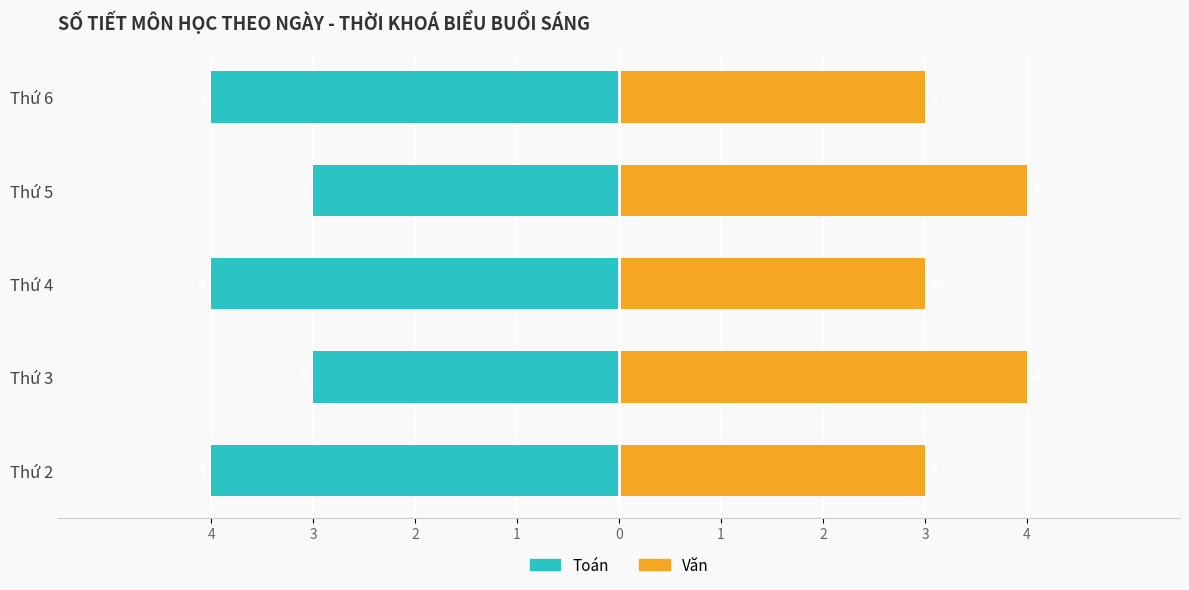

Is the value of Toán at Thứ 5 greater than the value of Văn at Thứ 4?

No